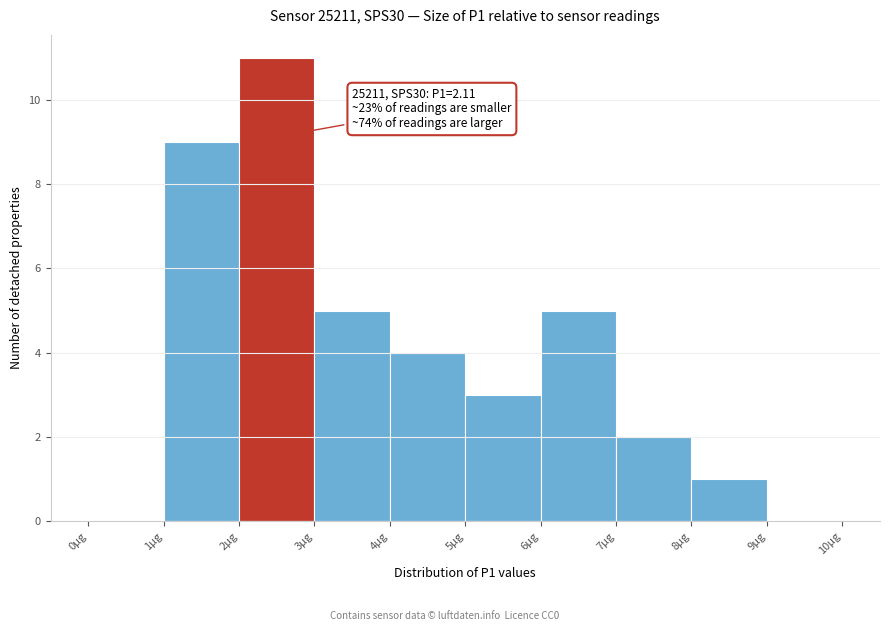

Which range on the x-axis has the tallest bar?

2 to 3